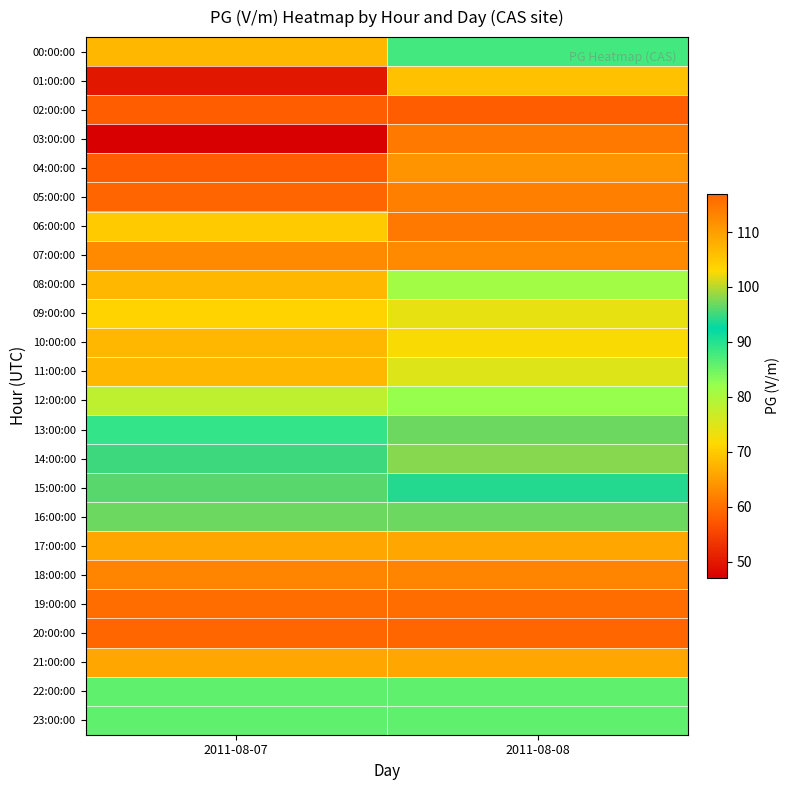

What is the difference between the highest and lowest values at 2011-08-07?

70